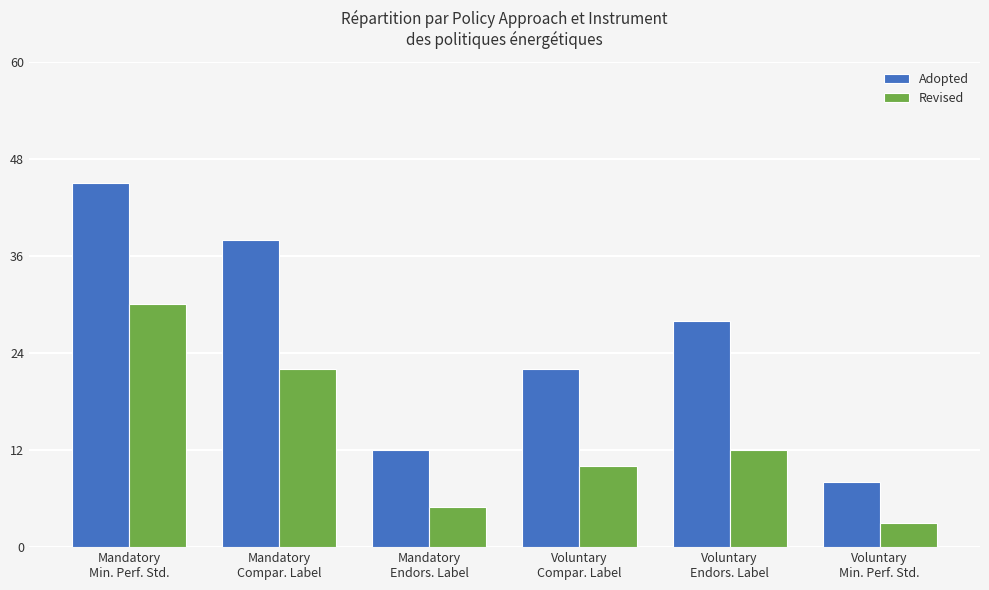

Which series has the largest total across all categories?

Adopted